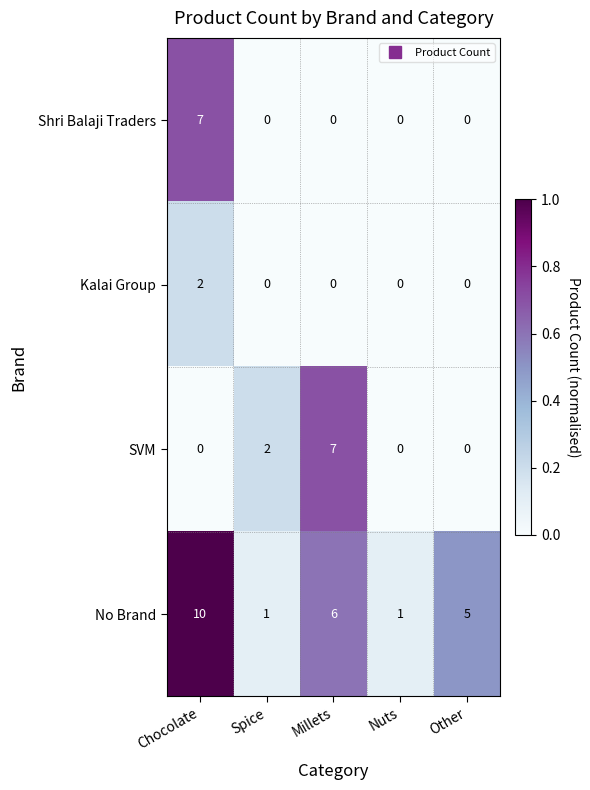

The value of Shri Balaji Traders at Spice is 3. True or false?

False